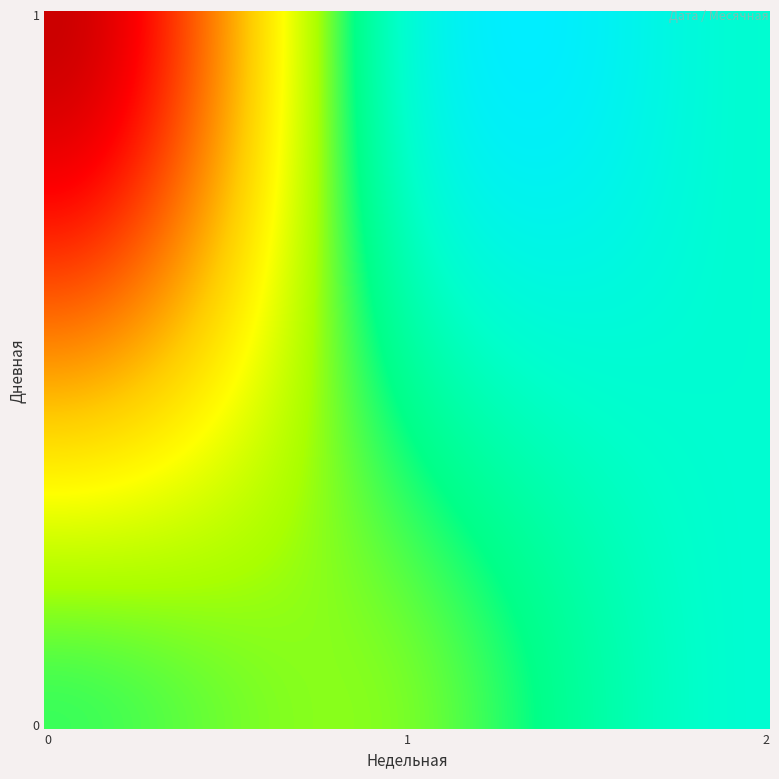

How many data points does each series have?

25